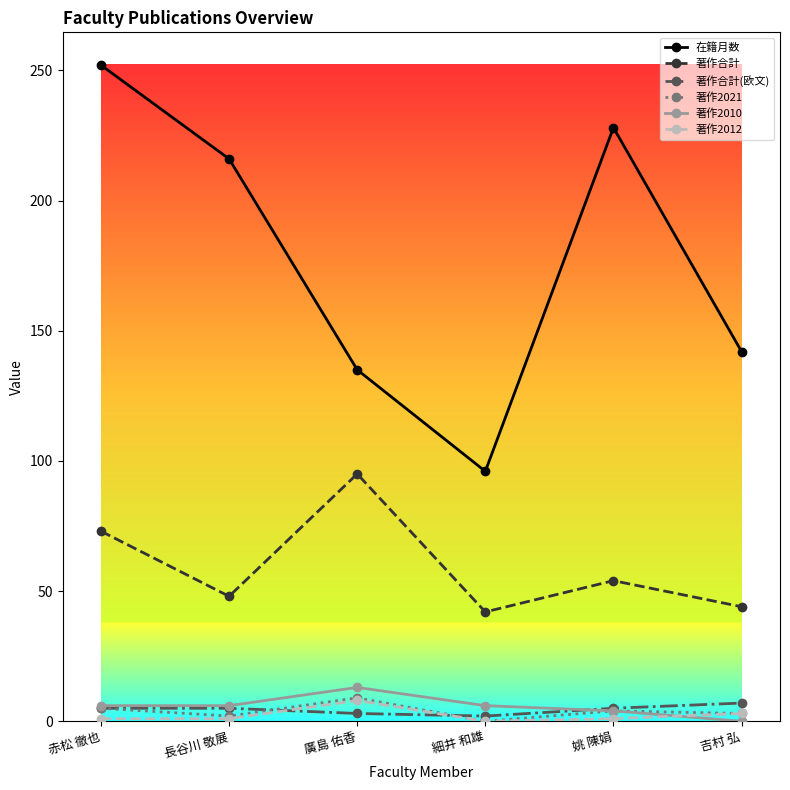

Which series has the largest total across all categories?

在籍月数